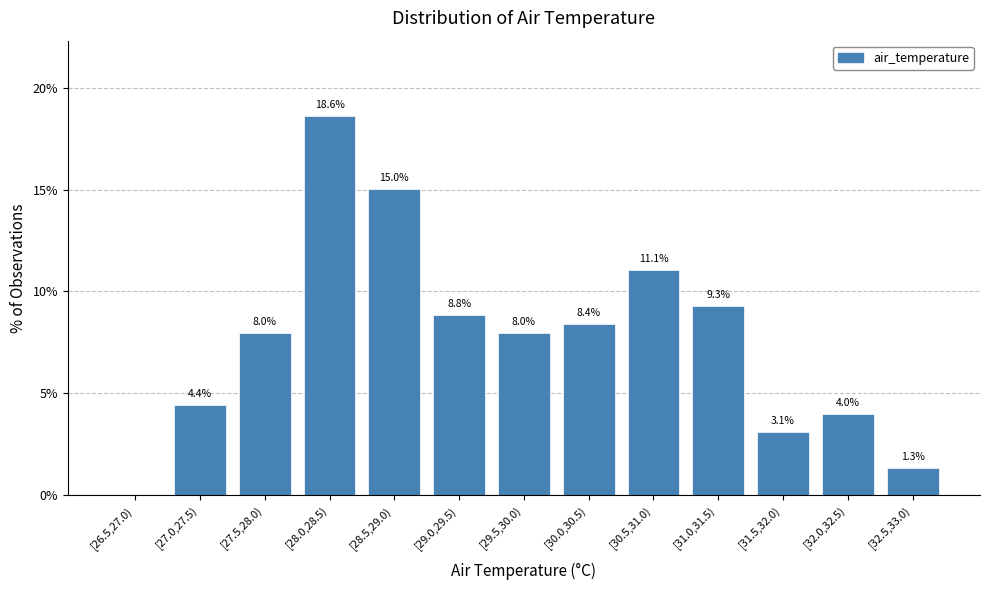

Reading right to left, what are all the values shown in this chart?

[32.5,33.0)=1.3	[32.0,32.5)=4.0	[31.5,32.0)=3.1	[31.0,31.5)=9.3	[30.5,31.0)=11.1	[30.0,30.5)=8.4	[29.5,30.0)=8.0	[29.0,29.5)=8.8	[28.5,29.0)=15.0	[28.0,28.5)=18.6	[27.5,28.0)=8.0	[27.0,27.5)=4.4	[26.5,27.0)=0.0